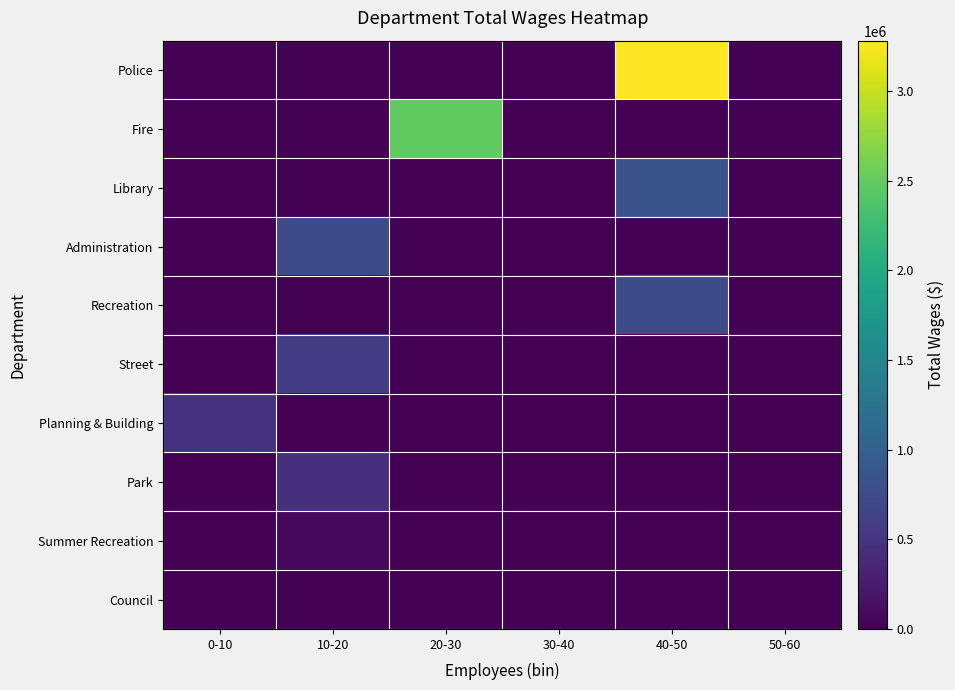

Between 30-40 and 40-50, which series saw the biggest shift?

Police